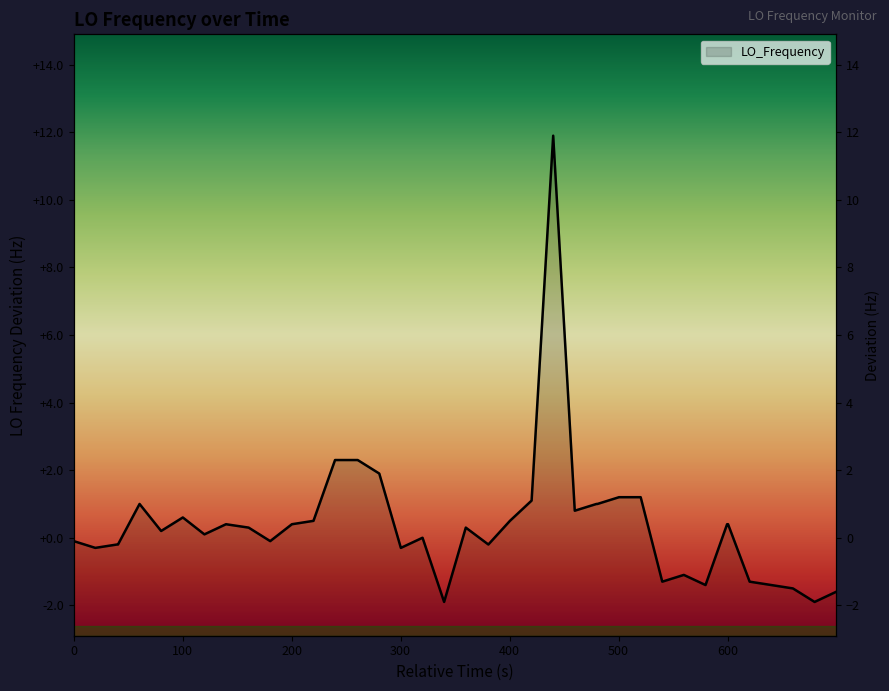

How many values are above zero?

23